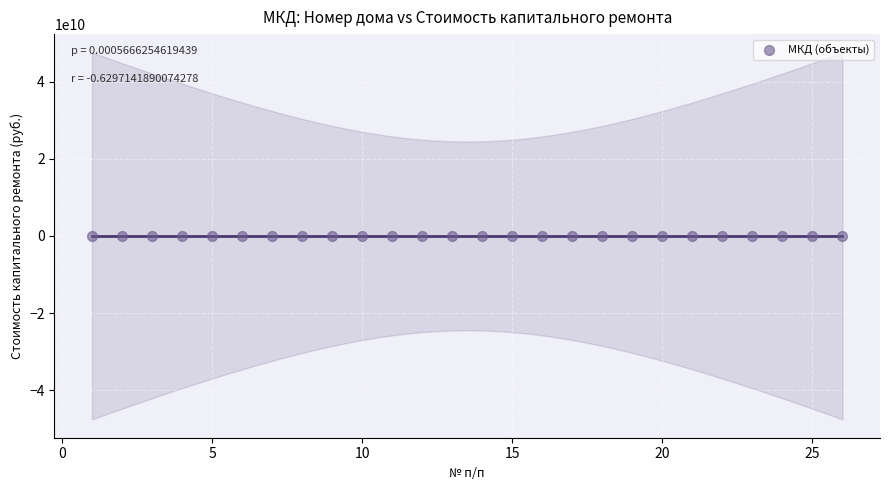

What is the range of X values (max minus min)?

25.0